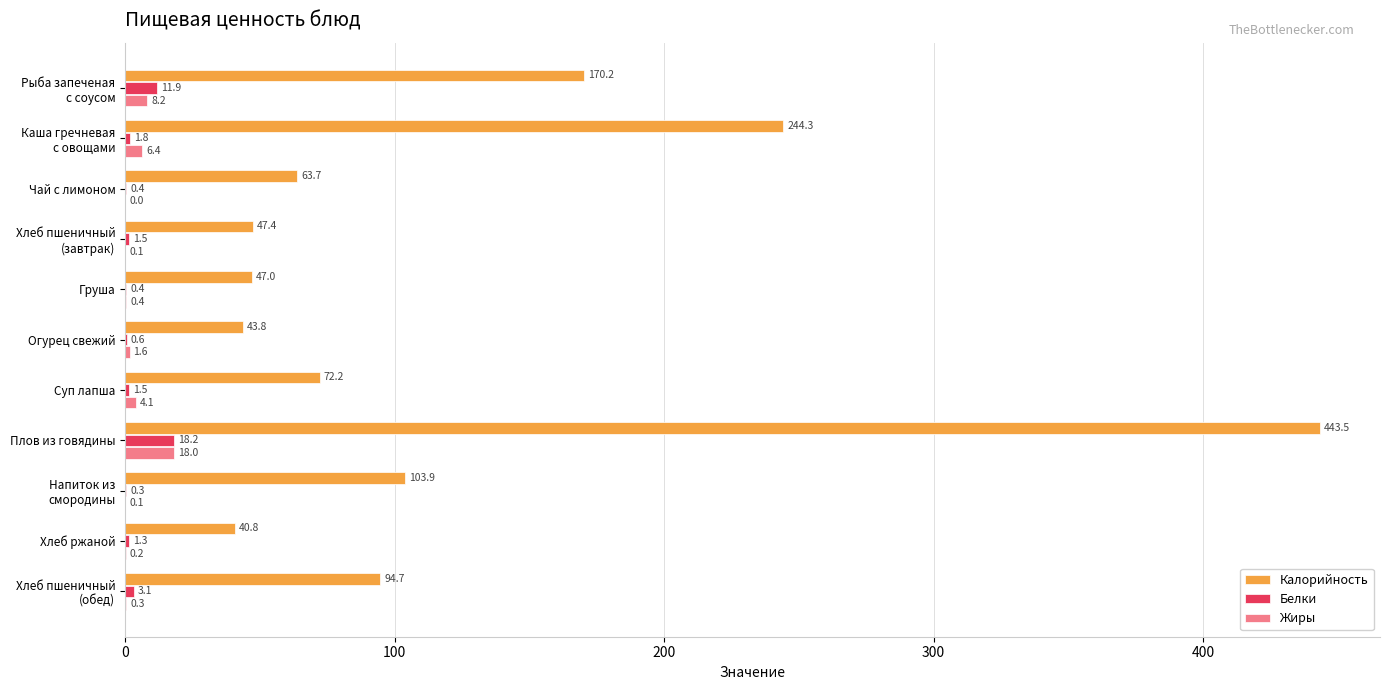

At which label does Белки reach its peak?

Плов из говядины